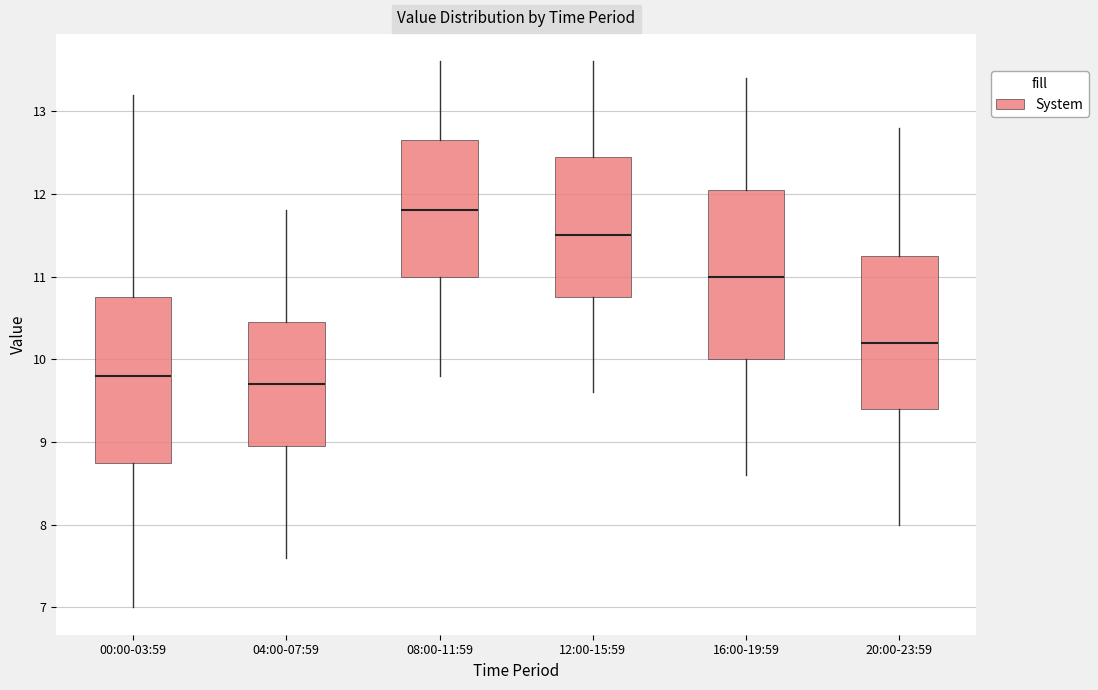

Where is the lower edge of the box for 20:00-23:59 on the y-axis? The values are not printed on the chart, so give them approximately, as read against the axis.

9.4